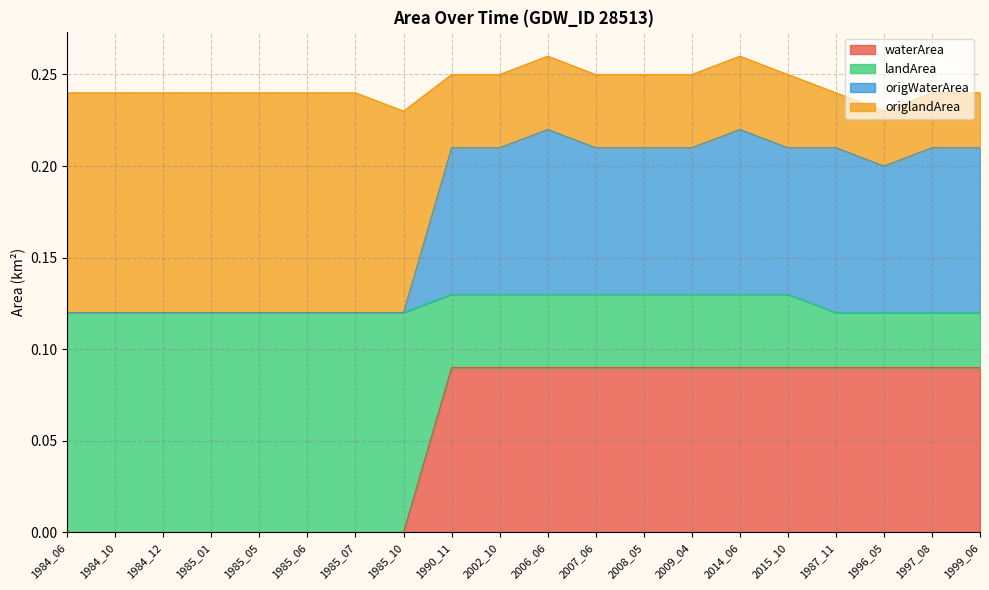

Does the chart have visible grid lines?

Yes